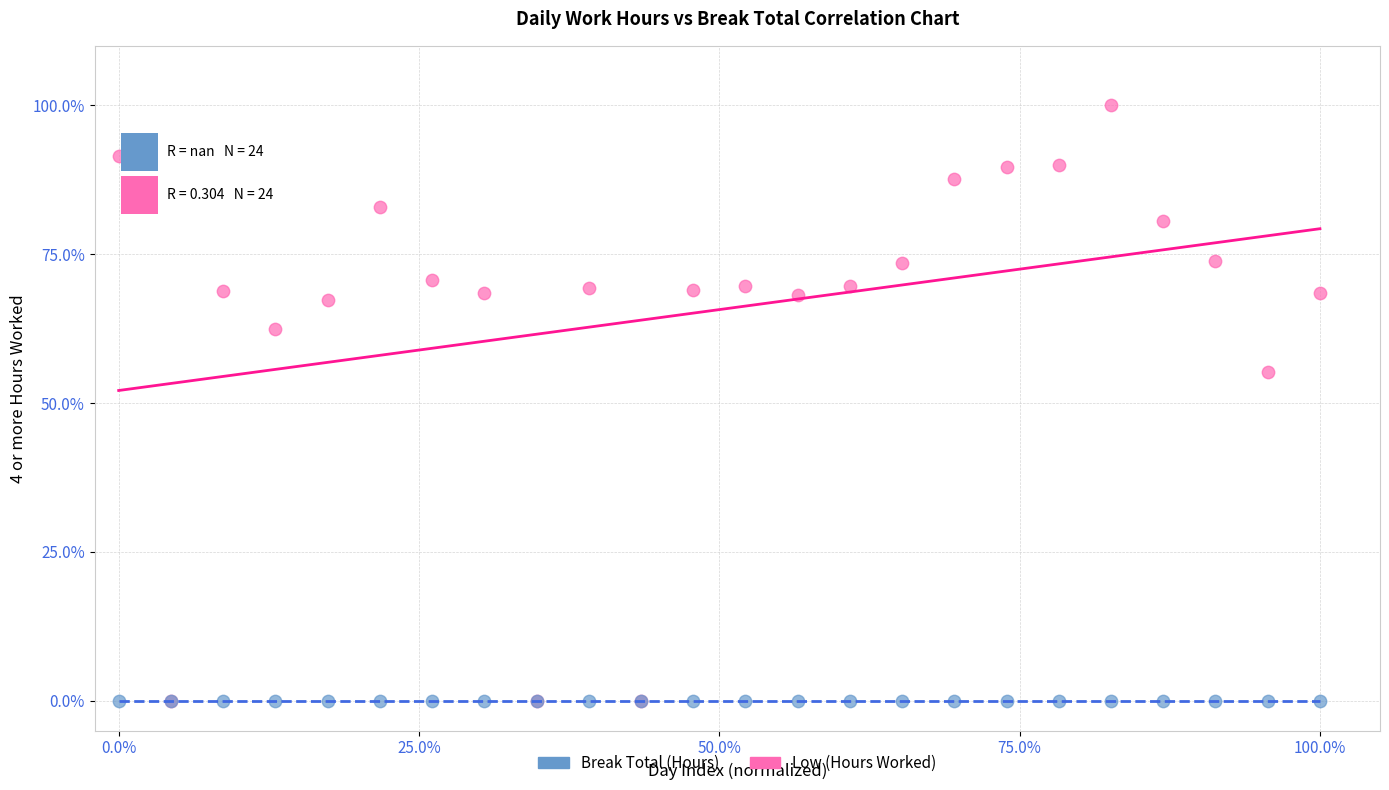

Across all series, what Y value is closest to 50?

55.1